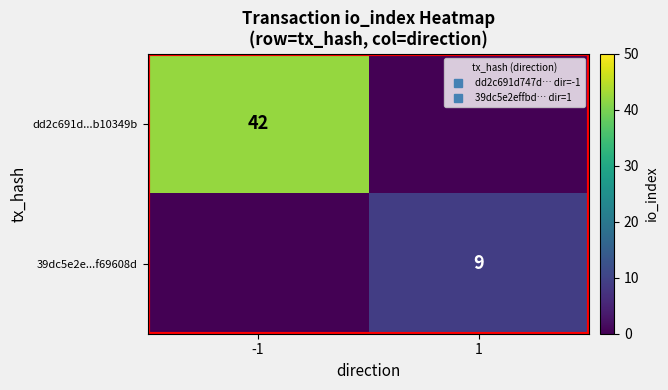

How many positive values does the dd2c691d...b10349b series have?

1